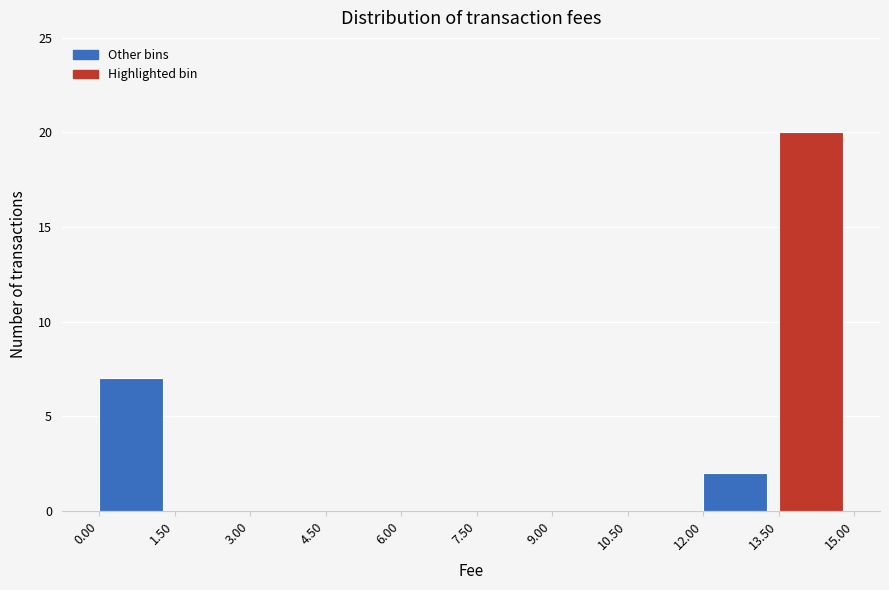

How tall is the bar that spans 12.00 to 13.50 on the x-axis? The values are not printed on the chart, so give them approximately, as read against the axis.

2